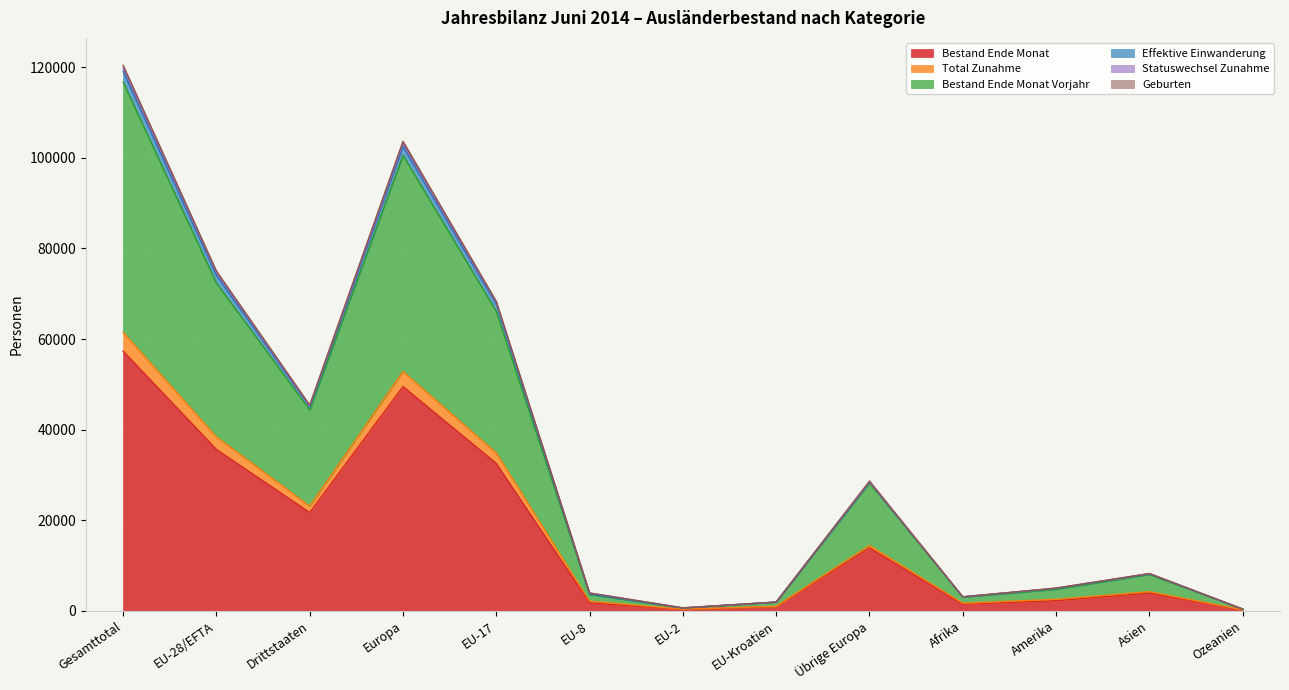

True or false: Geburten has more than 0 points higher than both neighbors.

True